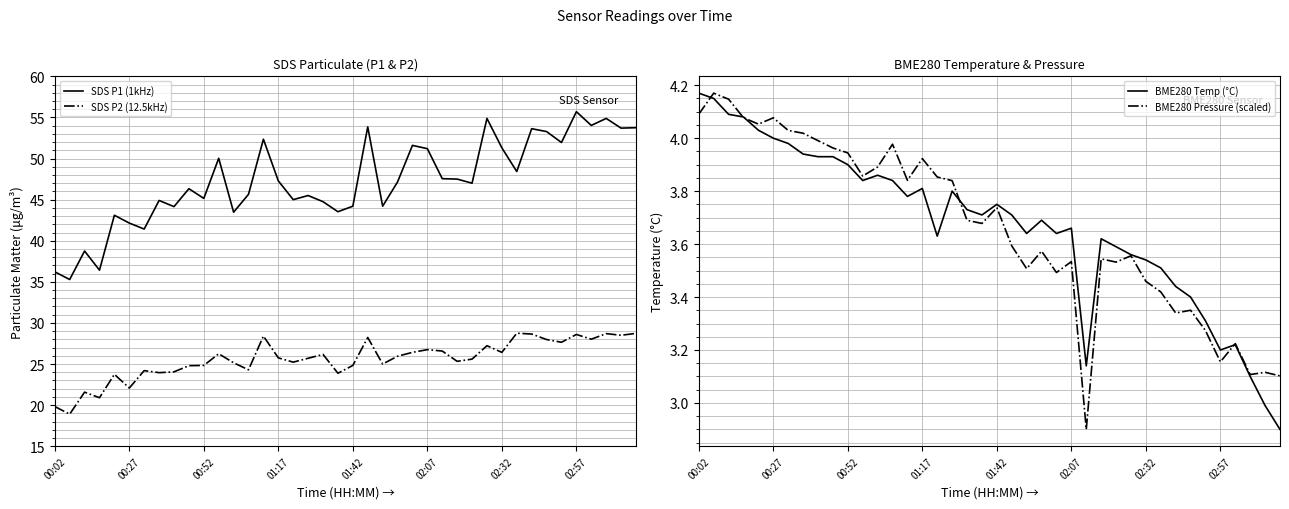

The SDS P2 (12.5kHz) series shows 41.1 at 01:17. True or false?

False